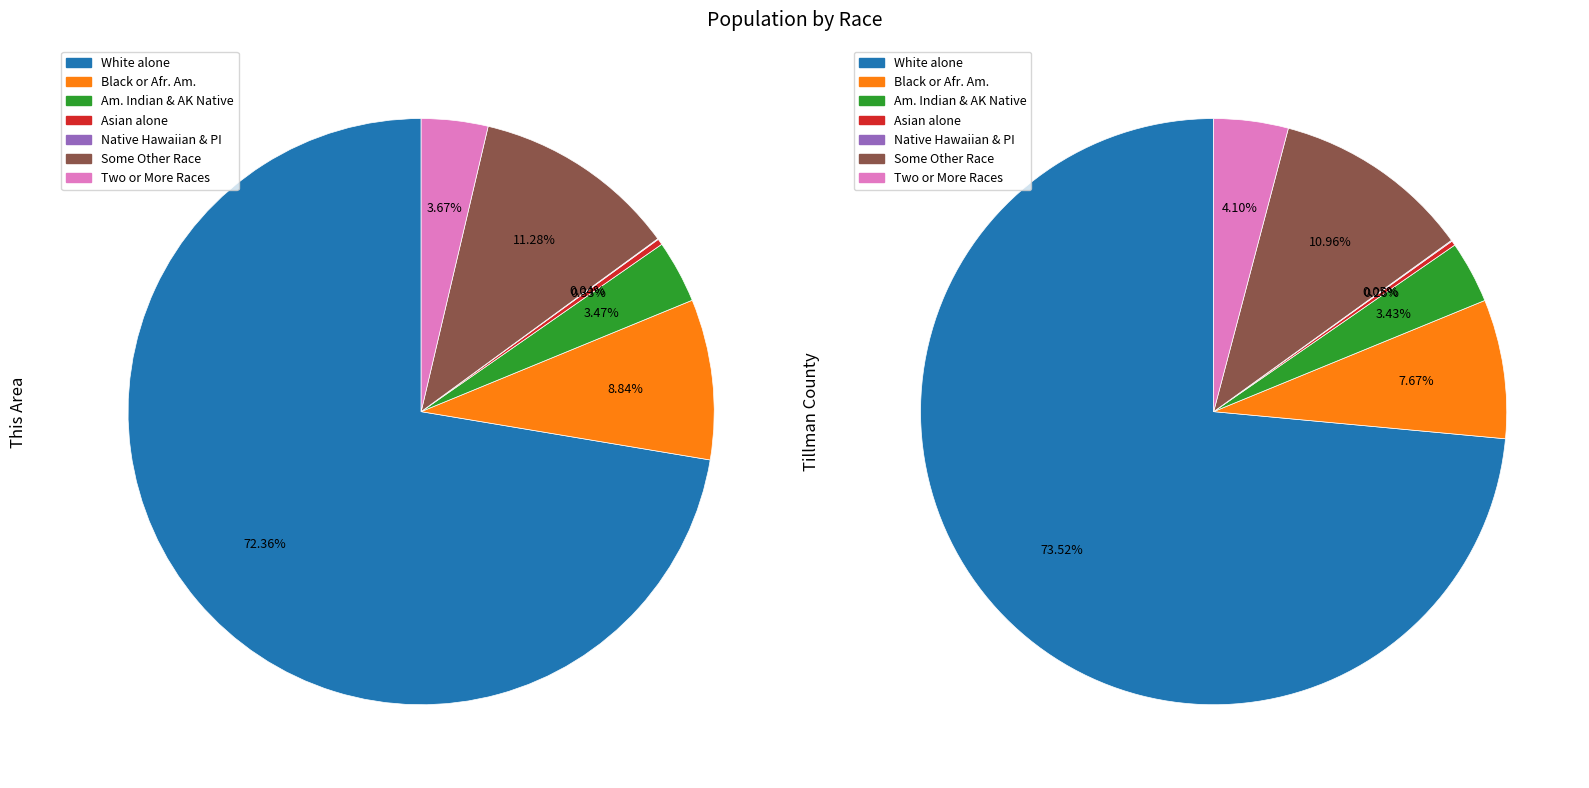

Count the number of slices in the pie.

7